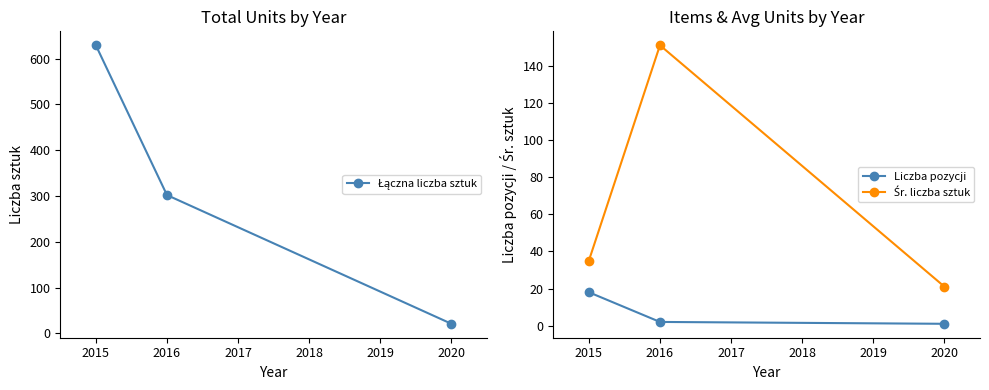

Which series has the largest total across all categories?

Łączna liczba sztuk